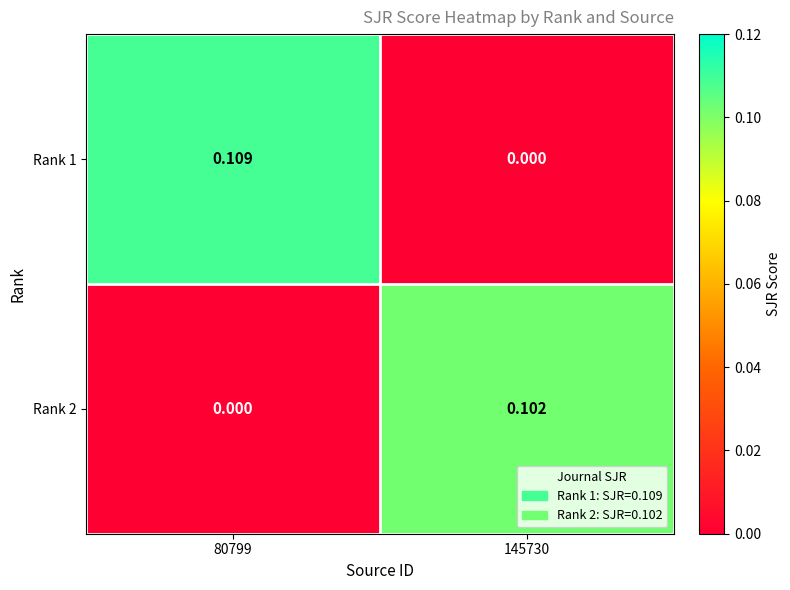

Is the value of Rank 1 at 80799 greater than the value of Rank 2 at 80799?

Yes